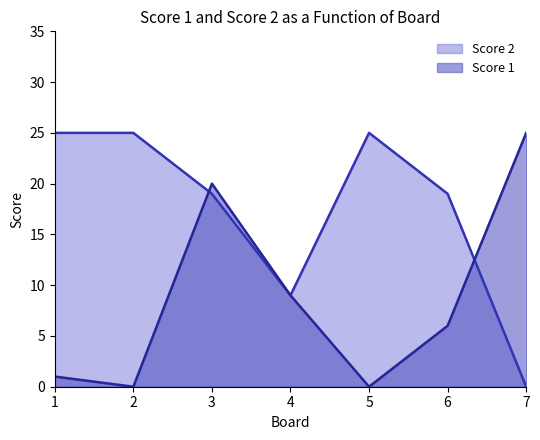

The Score 2 series shows 25 at 2. True or false?

True